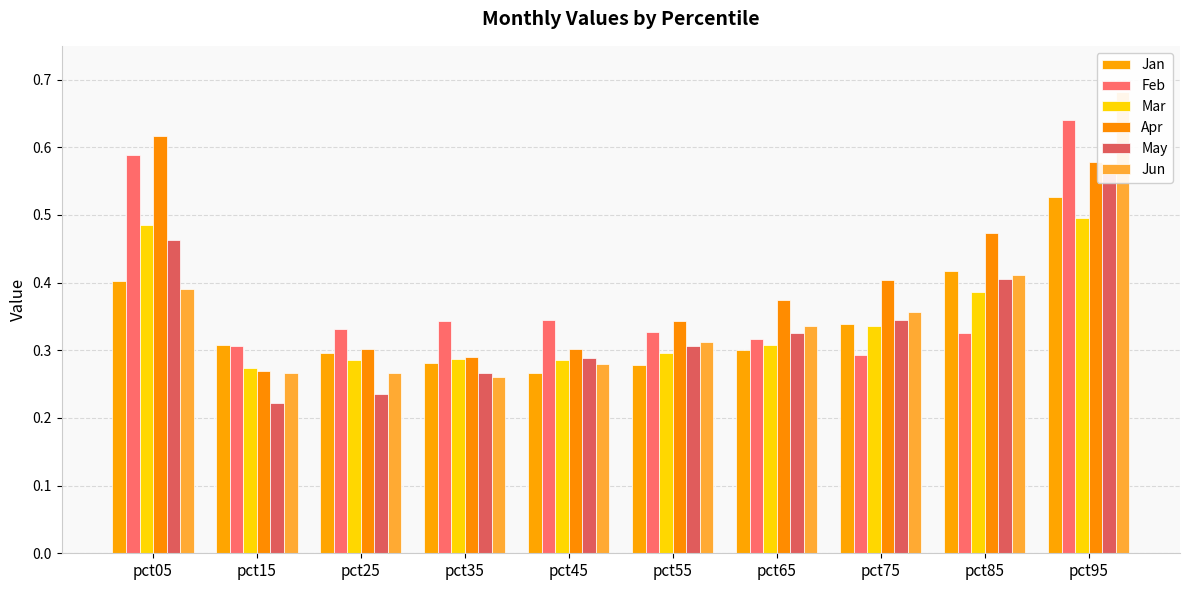

Which category has the lowest value across all series?

pct15